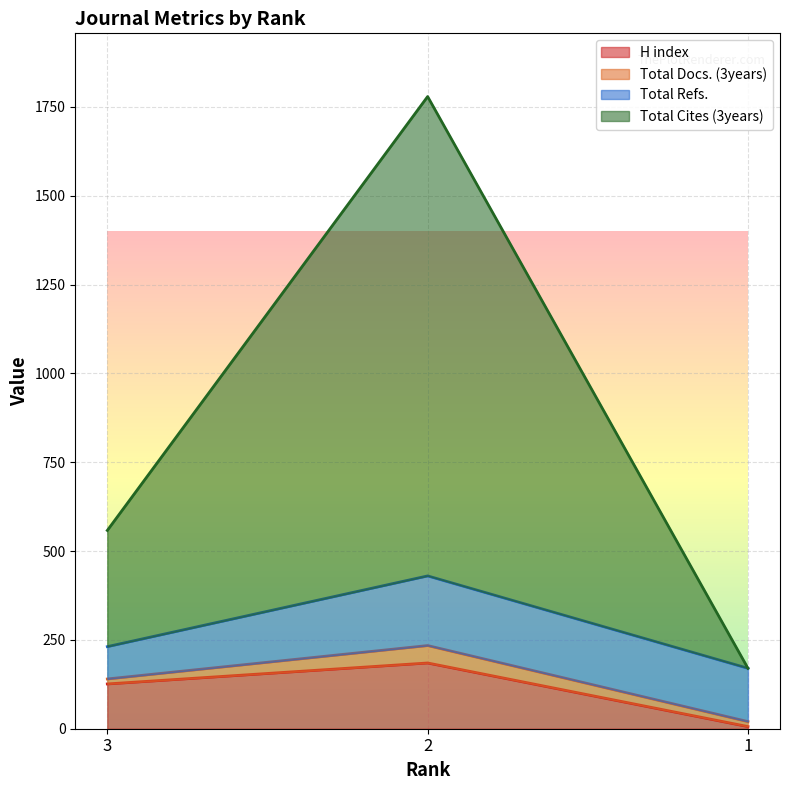

What is the maximum value for H index?

185